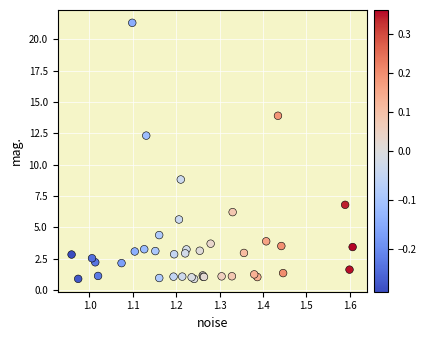

What Y value in the scatter plot is closest to 11?

12.3